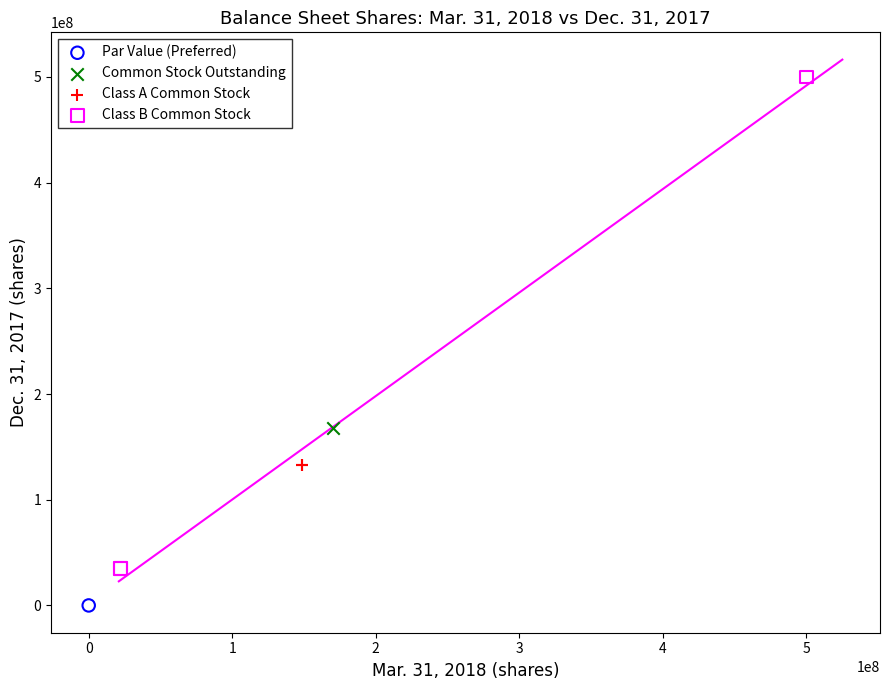

What are all the series names shown in the legend?

Par Value (Preferred), Common Stock Outstanding, Class A Common Stock, Class B Common Stock